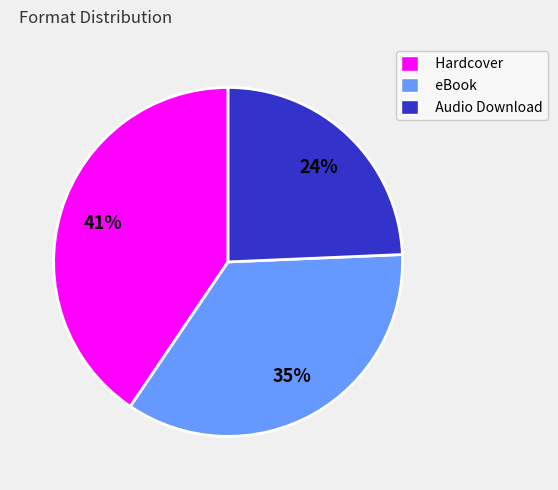

Do Audio Download and eBook together represent more than half of the pie?

Yes